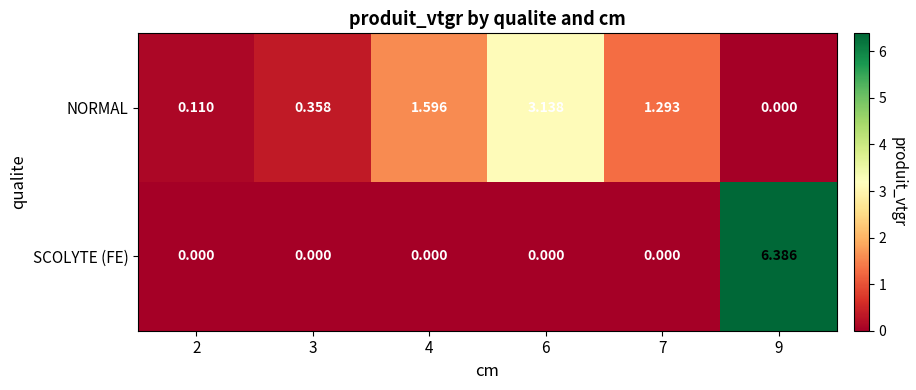

Is the value of SCOLYTE (FE) at 3 greater than the value of NORMAL at 4?

No